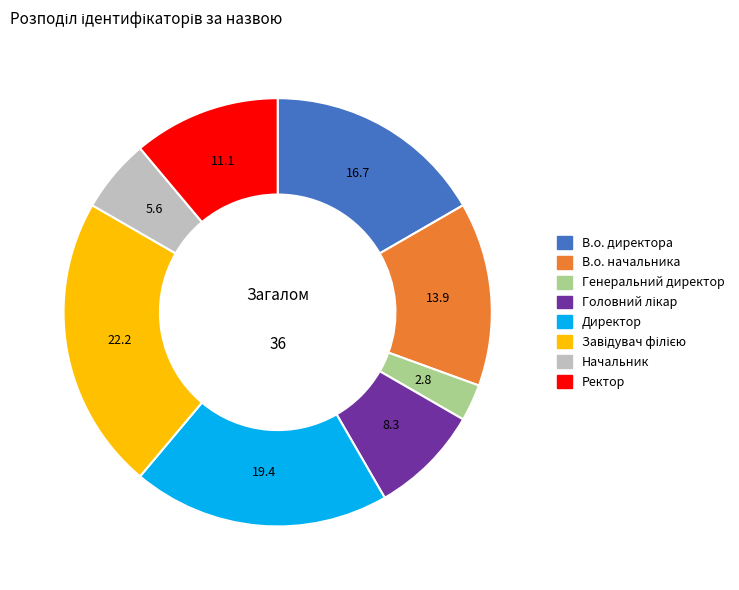

Which has a higher value, В.о. директора or Директор?

Директор